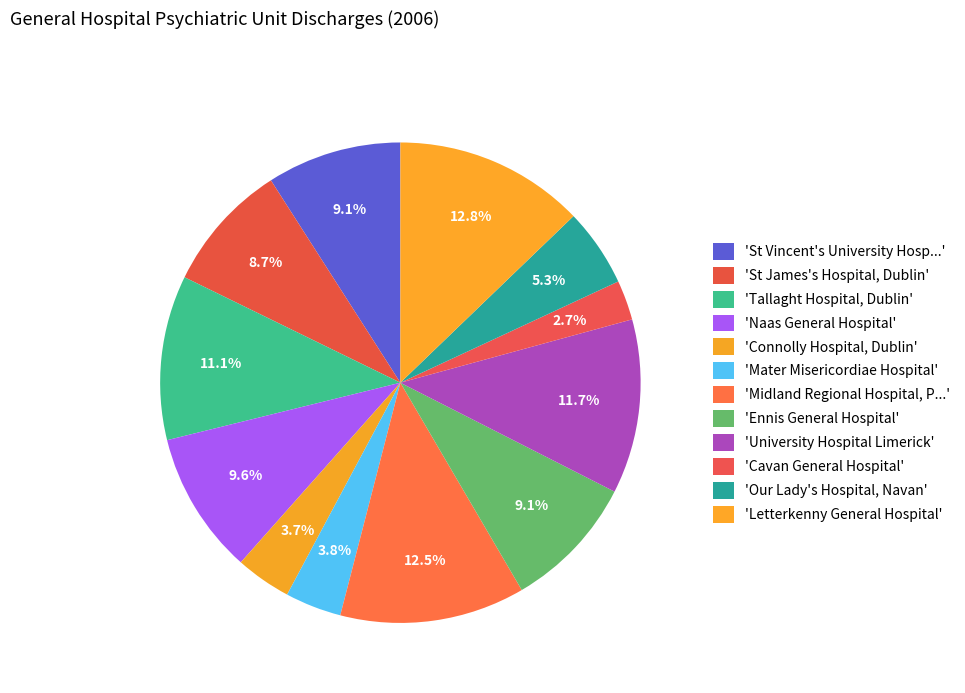

How many segments does this pie chart have?

12